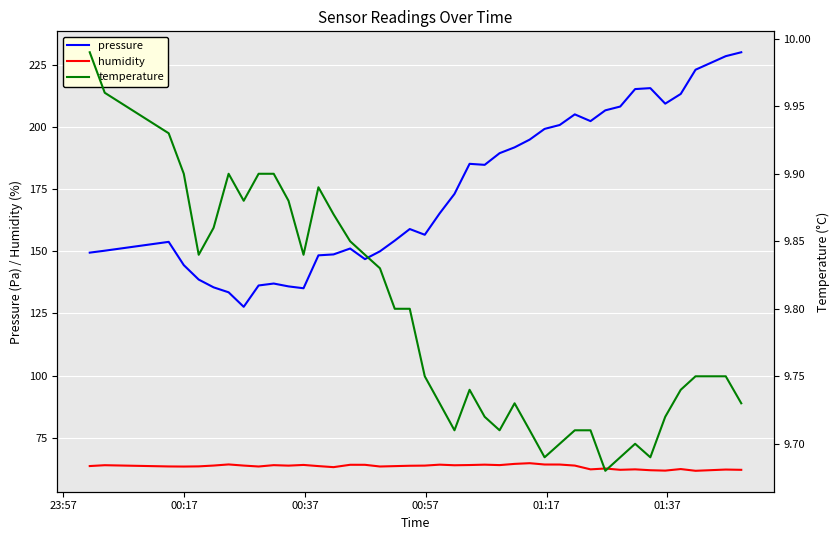

In temperature, how many points are higher than both neighbors (excluding endpoints)?

5